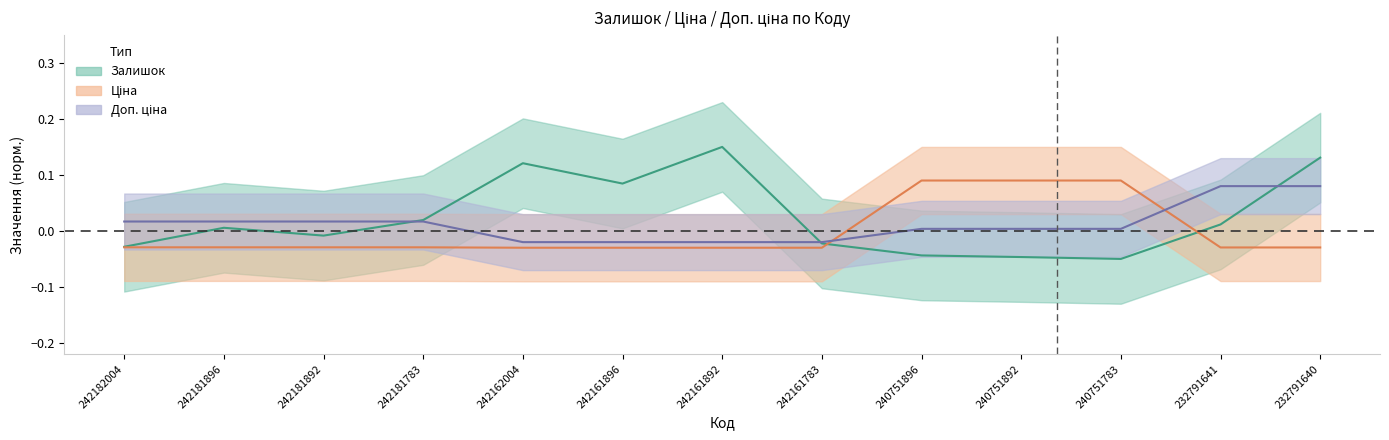

What is the value of the Ціна point at the 11th from the left?

0.1